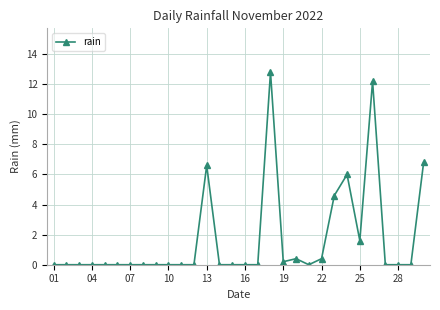

What is the value of the 25th point from the left?

1.6